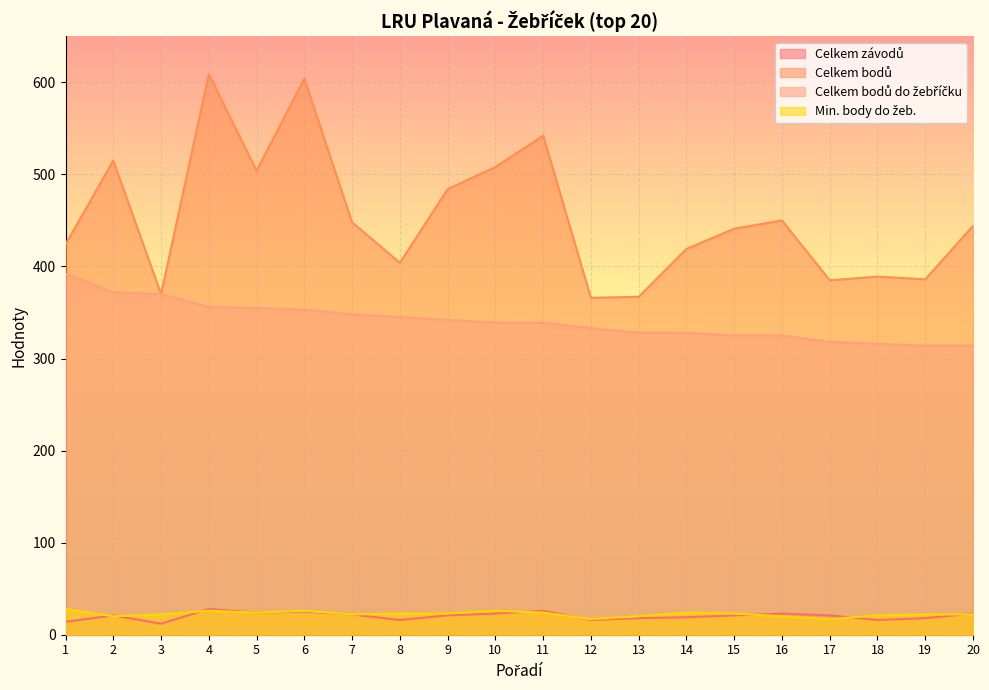

List the labels in order of Celkem závodů value, largest first.

4, 11, 6, 5, 10, 16, 20, 7, 2, 9, 15, 17, 14, 13, 19, 8, 12, 18, 1, 3